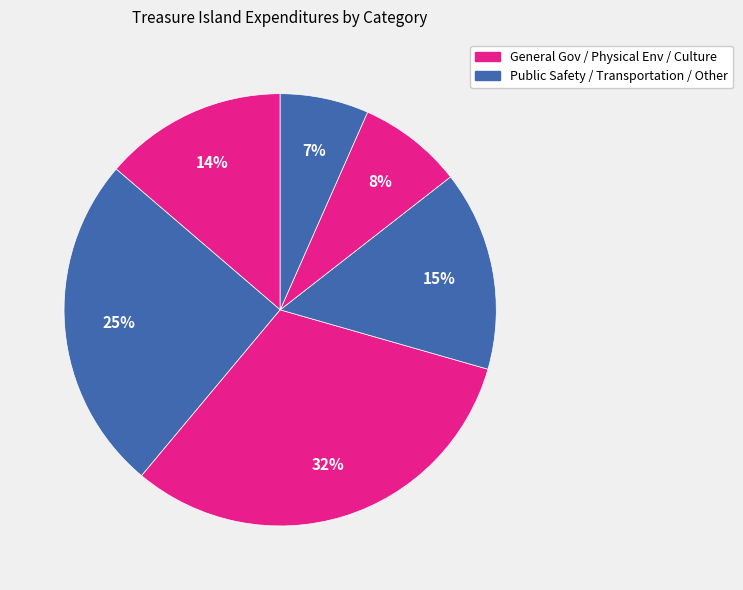

How many slices are in this pie chart?

6